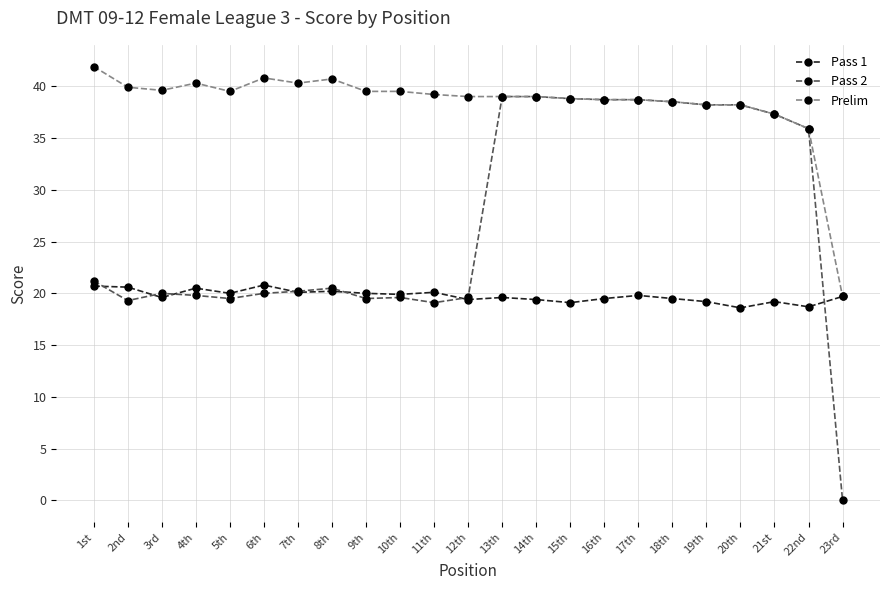

At which label is Prelim closest to 30?

22nd